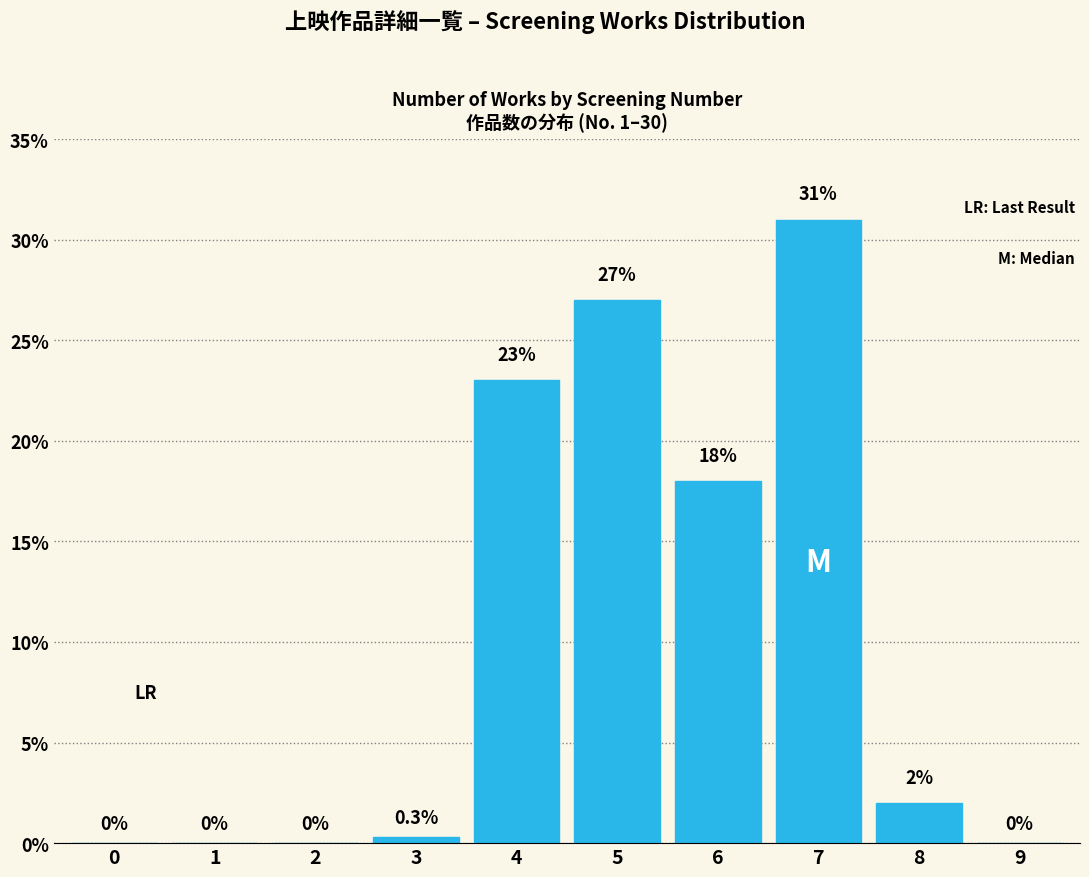

Reading right to left, what are all the values shown in this chart?

9=0.0	8=2.0	7=31.0	6=18.0	5=27.0	4=23.0	3=0.3	2=0.0	1=0.0	0=0.0